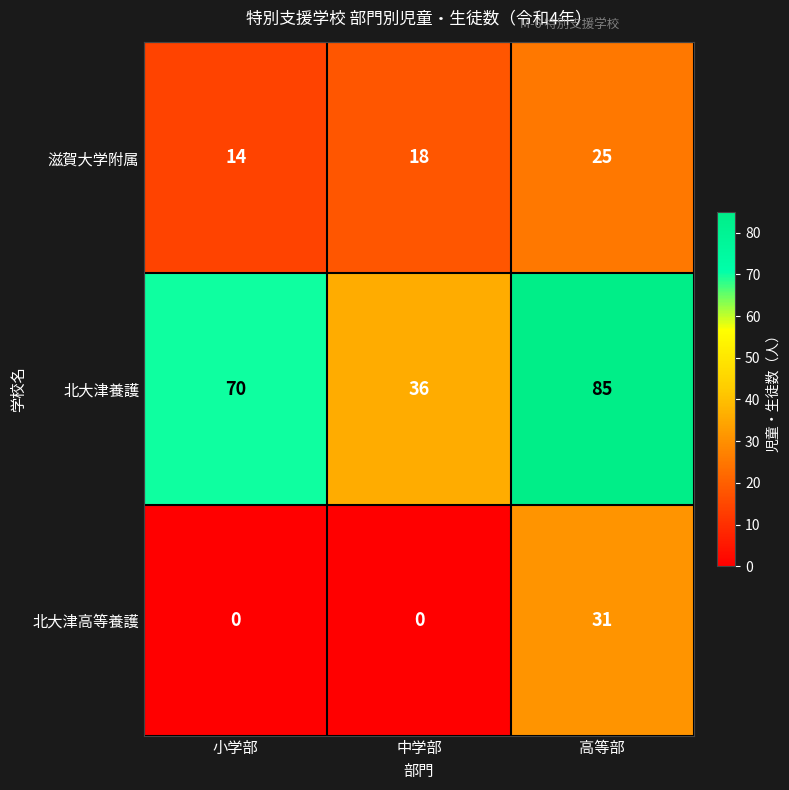

Rank the series by their average value, from lowest to highest.

北大津高等養護, 滋賀大学附属, 北大津養護